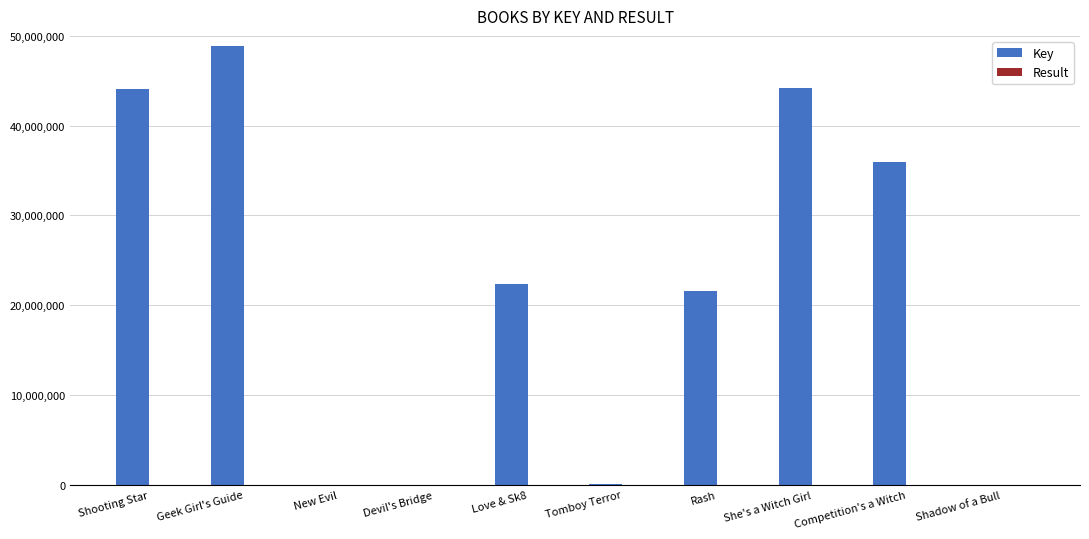

Between Devil's Bridge and Rash, which series saw the biggest shift?

Key